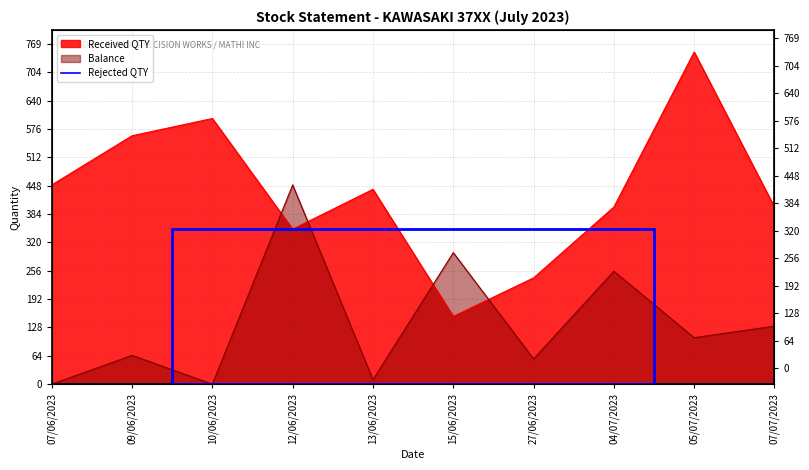

What position from the right is 12/06/2023?

7